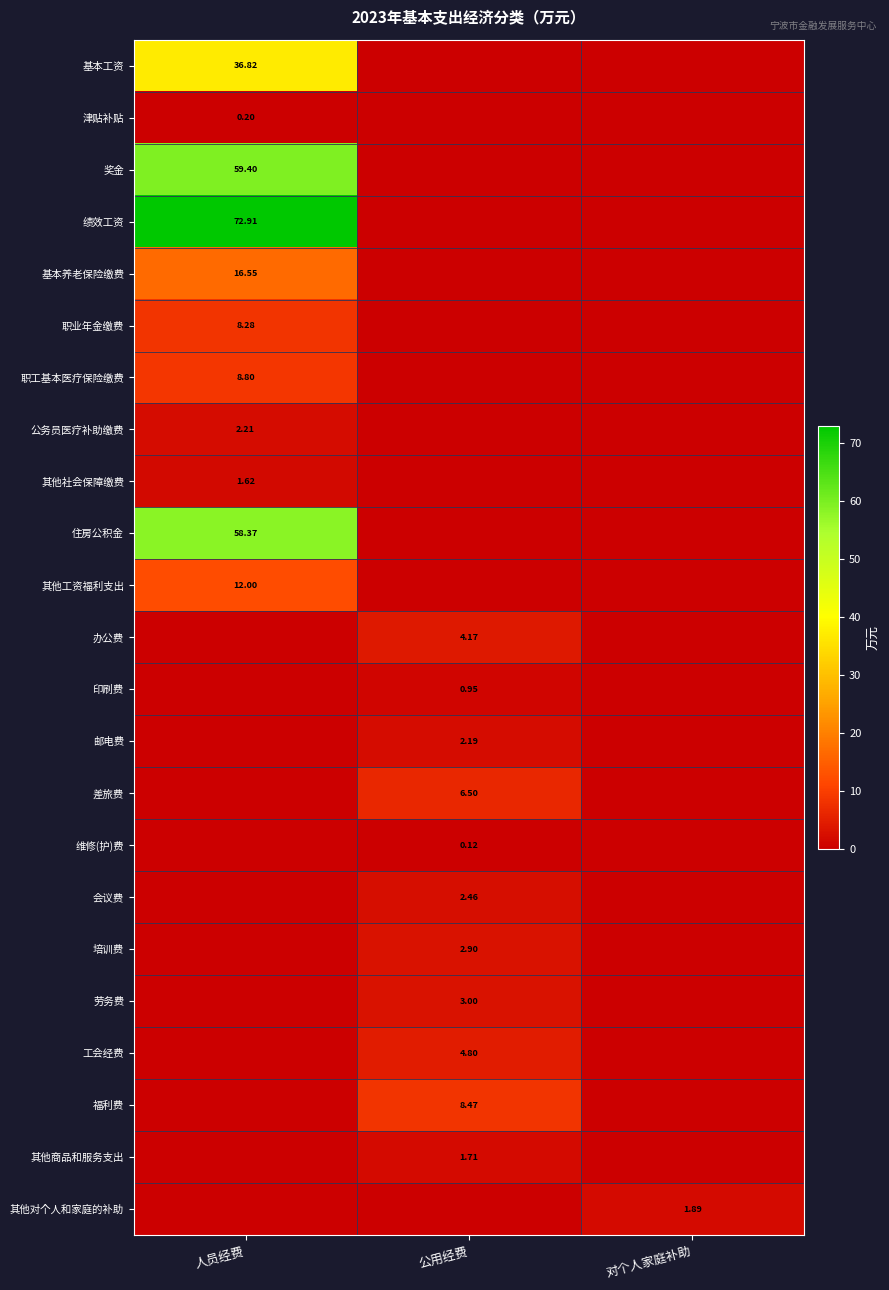

Is the value of 基本养老保险缴费 at 人员经费 greater than the value of 印刷费 at 公用经费?

Yes